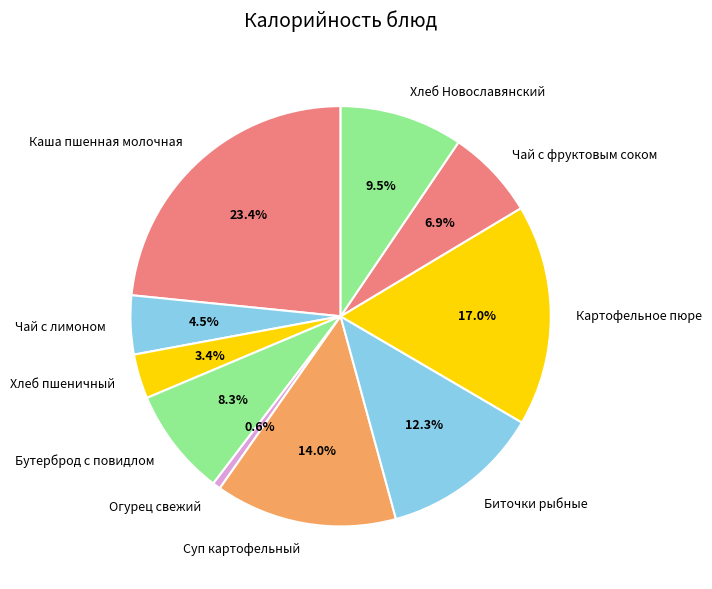

Rank the categories by value from highest to lowest.

Каша пшенная молочная, Картофельное пюре, Суп картофельный, Биточки рыбные, Хлеб Новославянский, Бутерброд с повидлом, Чай с фруктовым соком, Чай с лимоном, Хлеб пшеничный, Огурец свежий